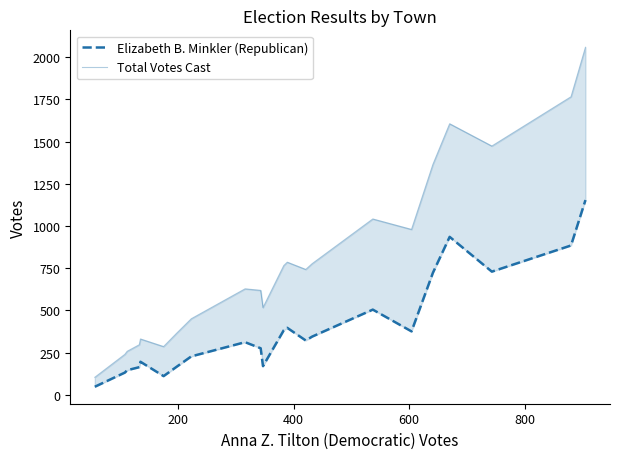

How many categories are shown in the chart?

22